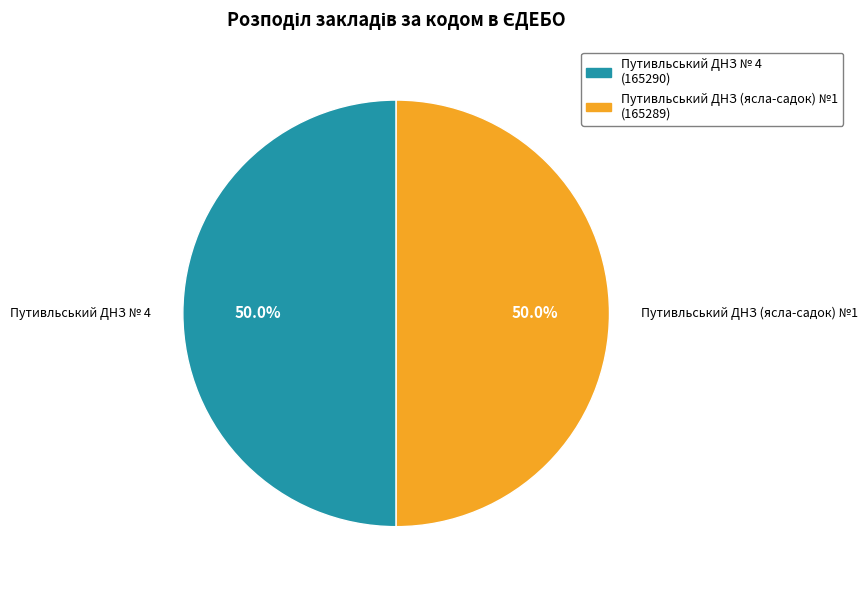

Approximately how many times larger is the value at Путивльський ДНЗ (ясла-садок) №1 compared to Путивльський ДНЗ № 4?

1.0